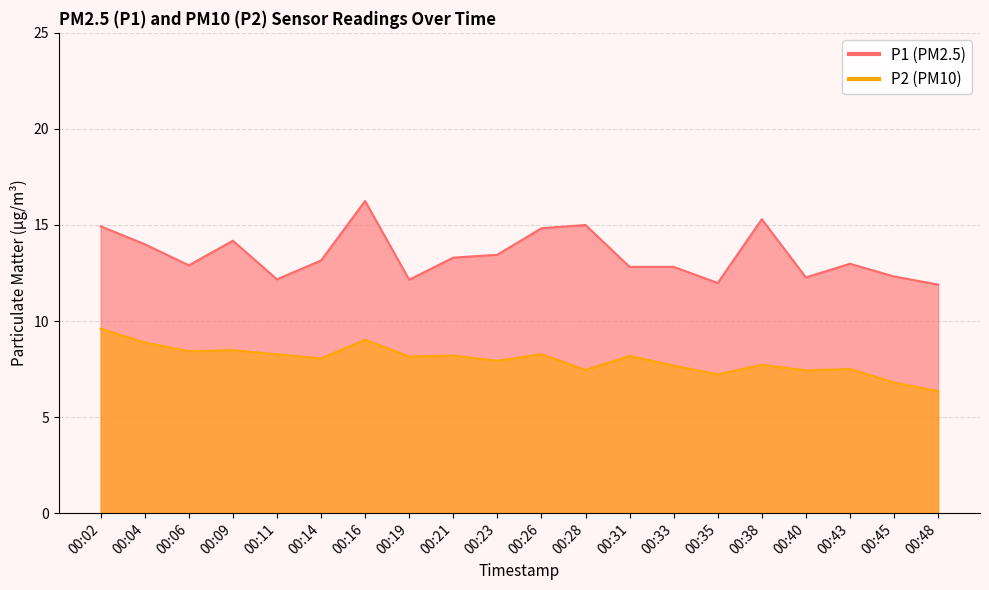

What is the total value across all series at 00:35?

19.2